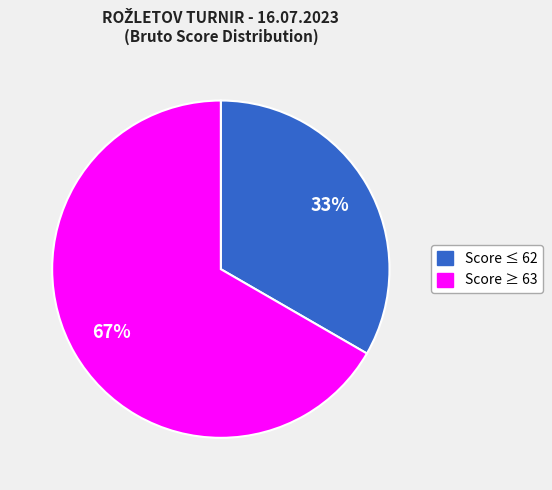

Does any single category account for the majority?

Yes